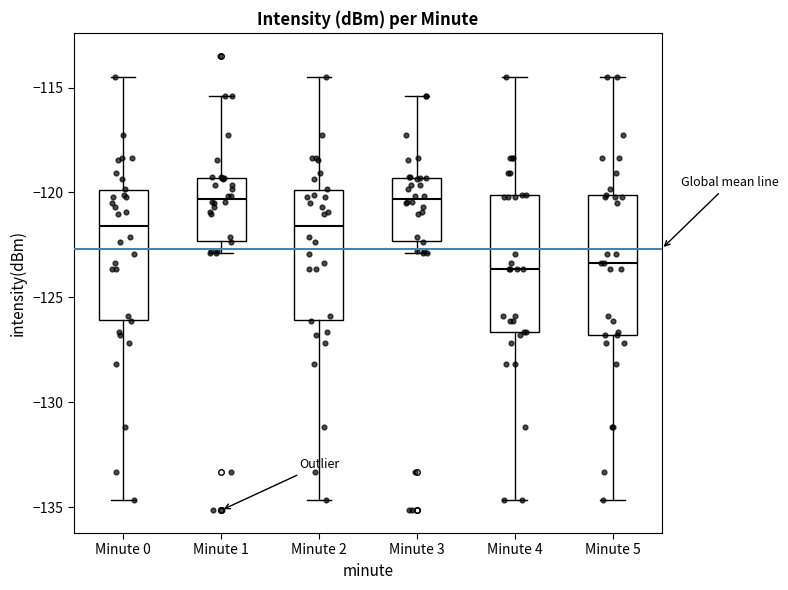

Reading left to right, transcribe this box plot: for each box, give where its median line is, the range the box spans, and where its two whiskers end, as read against the y-axis. The values are not printed on the chart, so give them approximately, as read against the axis.

Minute 0: median -121.5, box -126.0 to -120.0, whiskers -134.5 to -114.5
Minute 1: median -120.5, box -122.5 to -119.5, whiskers -123.0 to -115.5
Minute 2: median -121.5, box -126.0 to -120.0, whiskers -134.5 to -114.5
Minute 3: median -120.5, box -122.5 to -119.5, whiskers -123.0 to -115.5
Minute 4: median -123.5, box -126.5 to -120.0, whiskers -134.5 to -114.5
Minute 5: median -123.5, box -127.0 to -120.0, whiskers -134.5 to -114.5